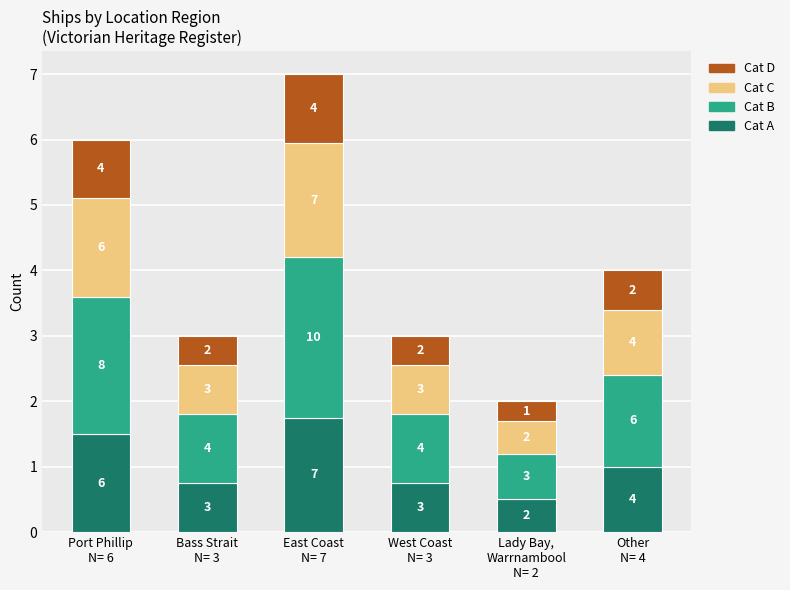

At how many categories does at least one series exceed 2?

2